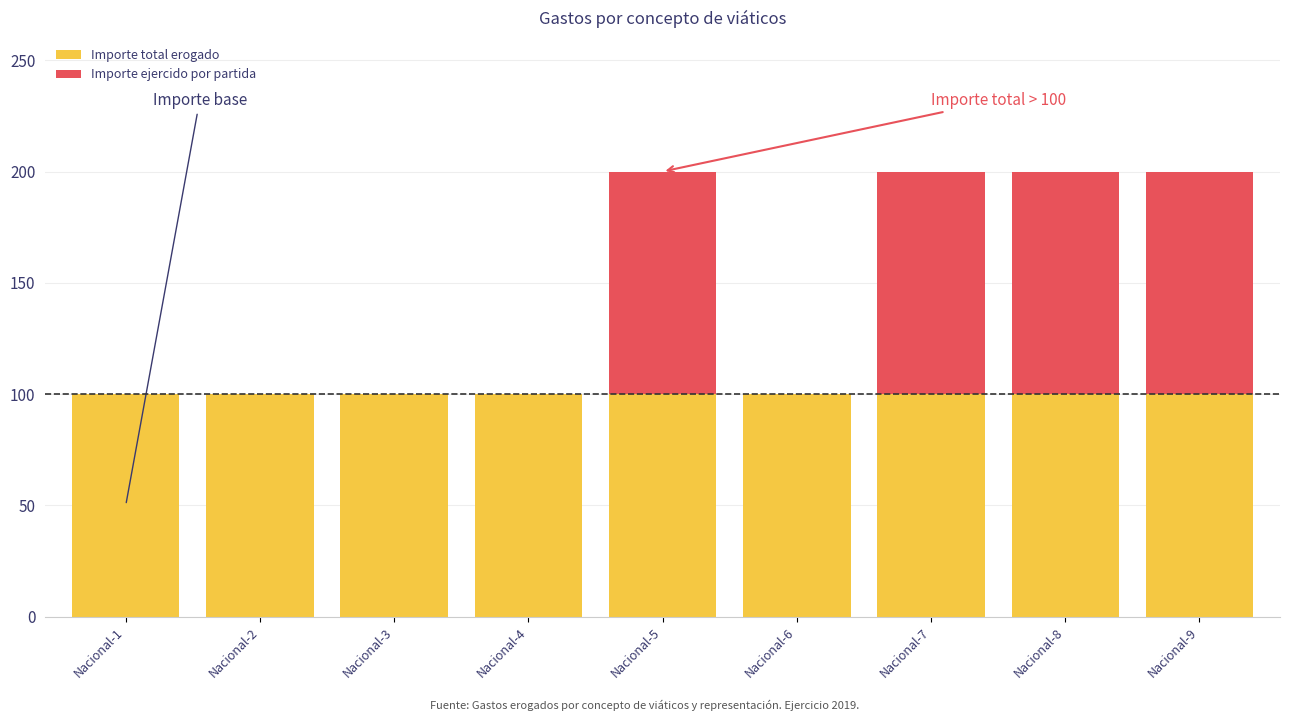

Which series has the largest total across all categories?

Importe total erogado